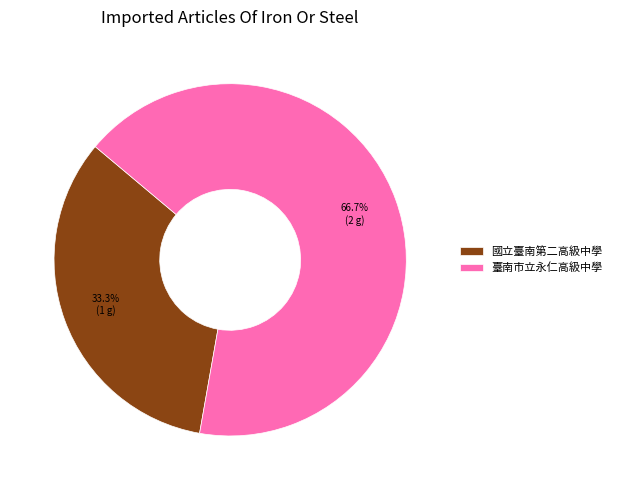

To the nearest percent, what is the average slice percentage?

50%